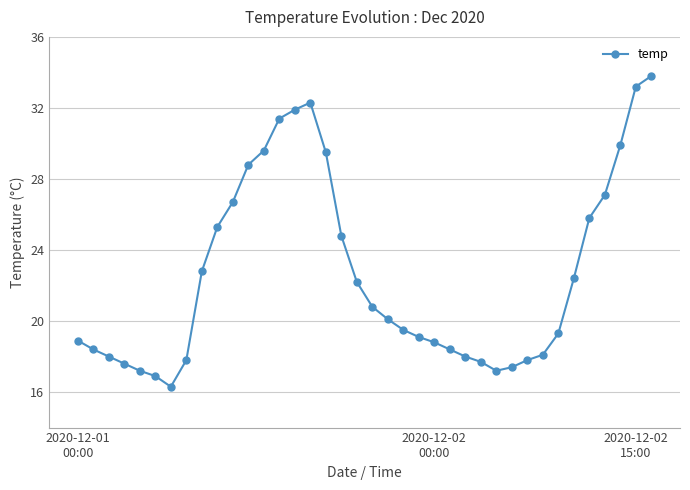

What is the minimum value shown in the chart?

16.3